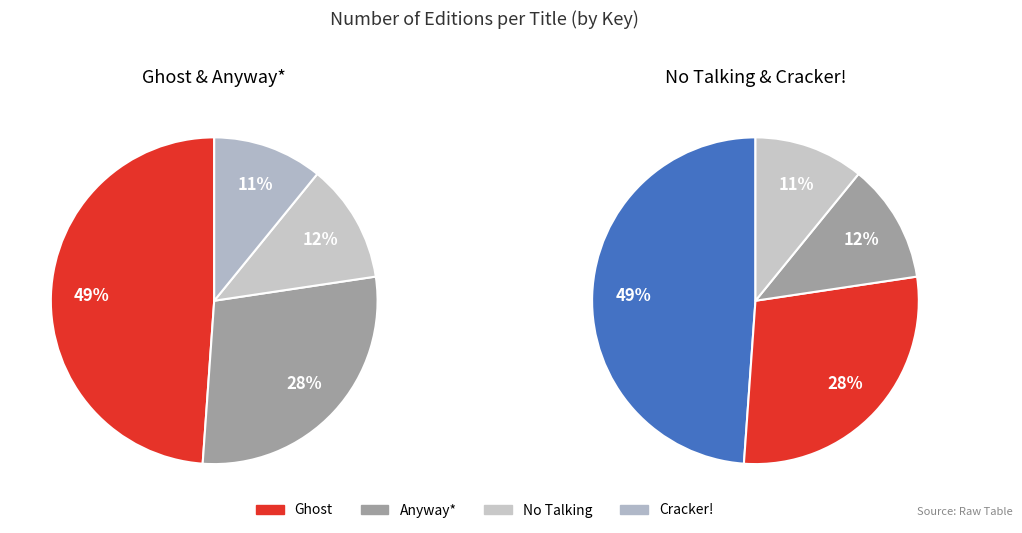

To the nearest percent, what portion does Ghost represent?

49%